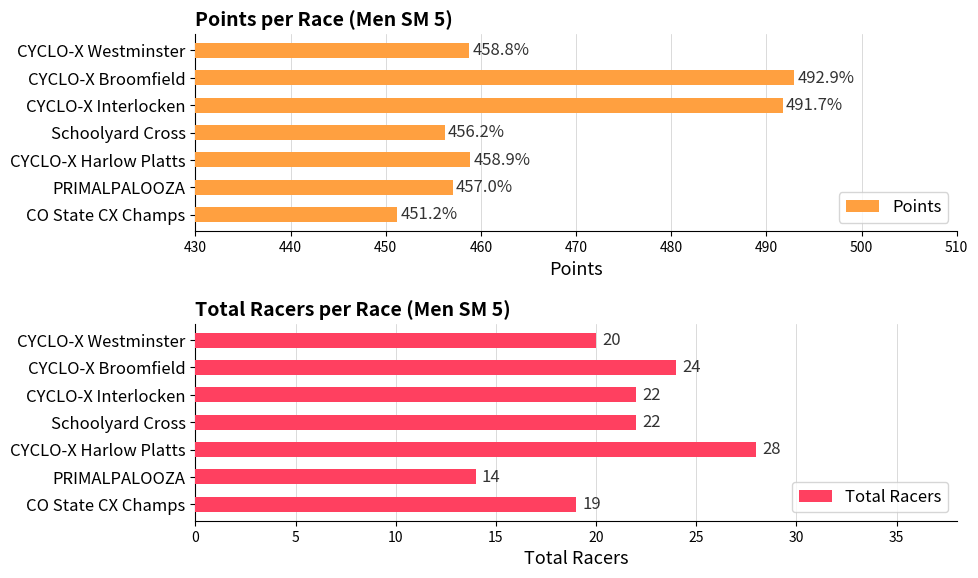

What is the approximate value of Points at CYCLO-X Broomfield?

492.9